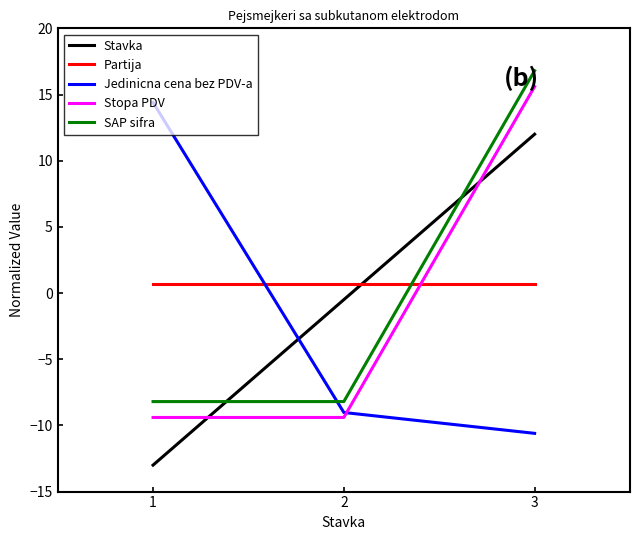

What is the difference between the maximum and minimum values in the SAP sifra series?

25.0